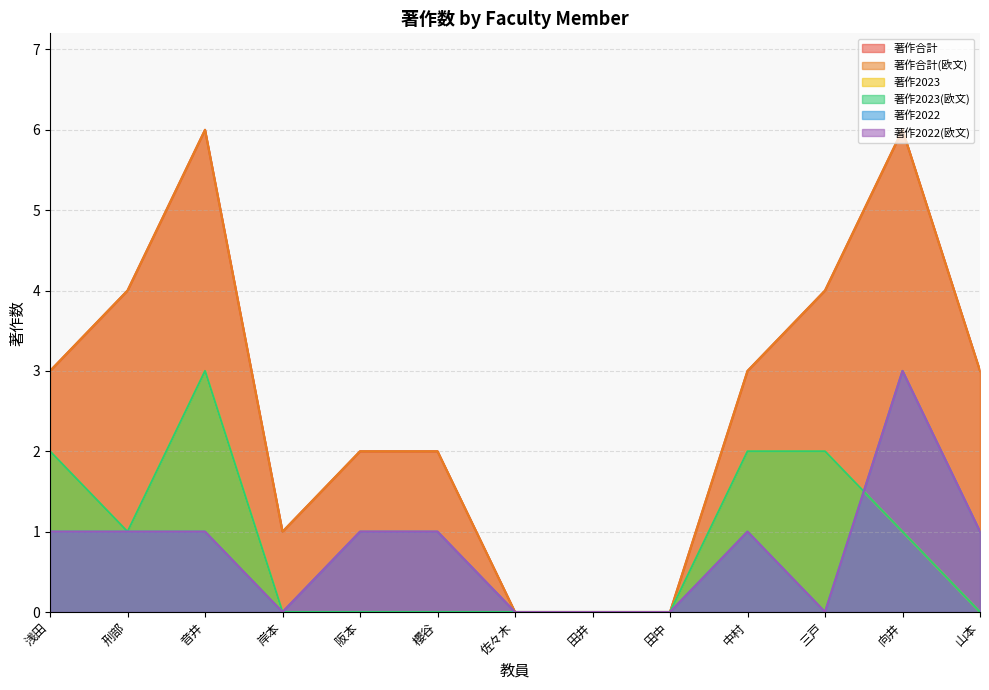

Does the chart have visible grid lines?

Yes